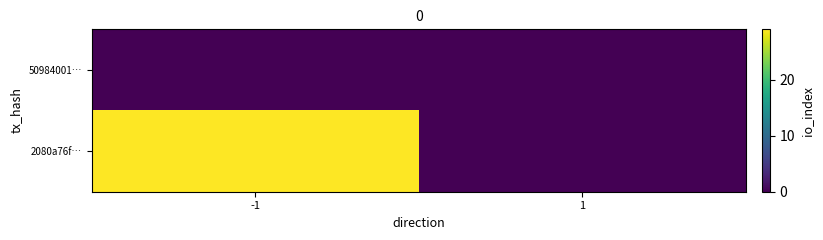

List the series in order of their peak value, lowest first.

50984001…, 2080a76f…